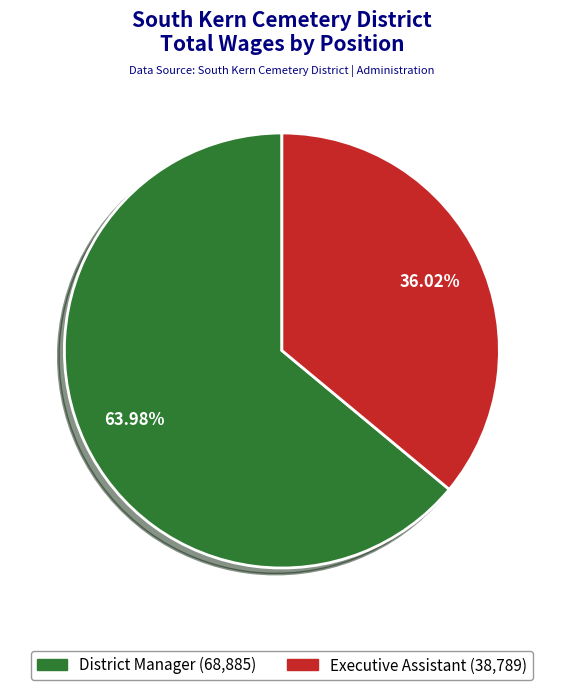

Which slice is the smallest?

Executive Assistant